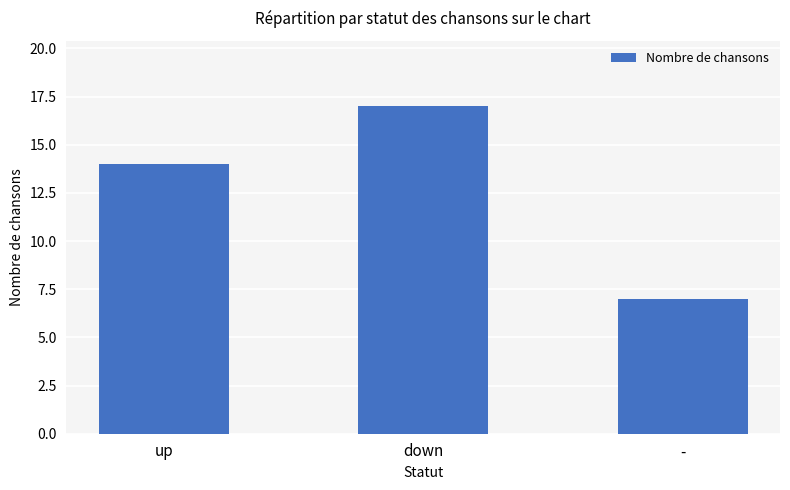

Count the number of data series in this chart.

1